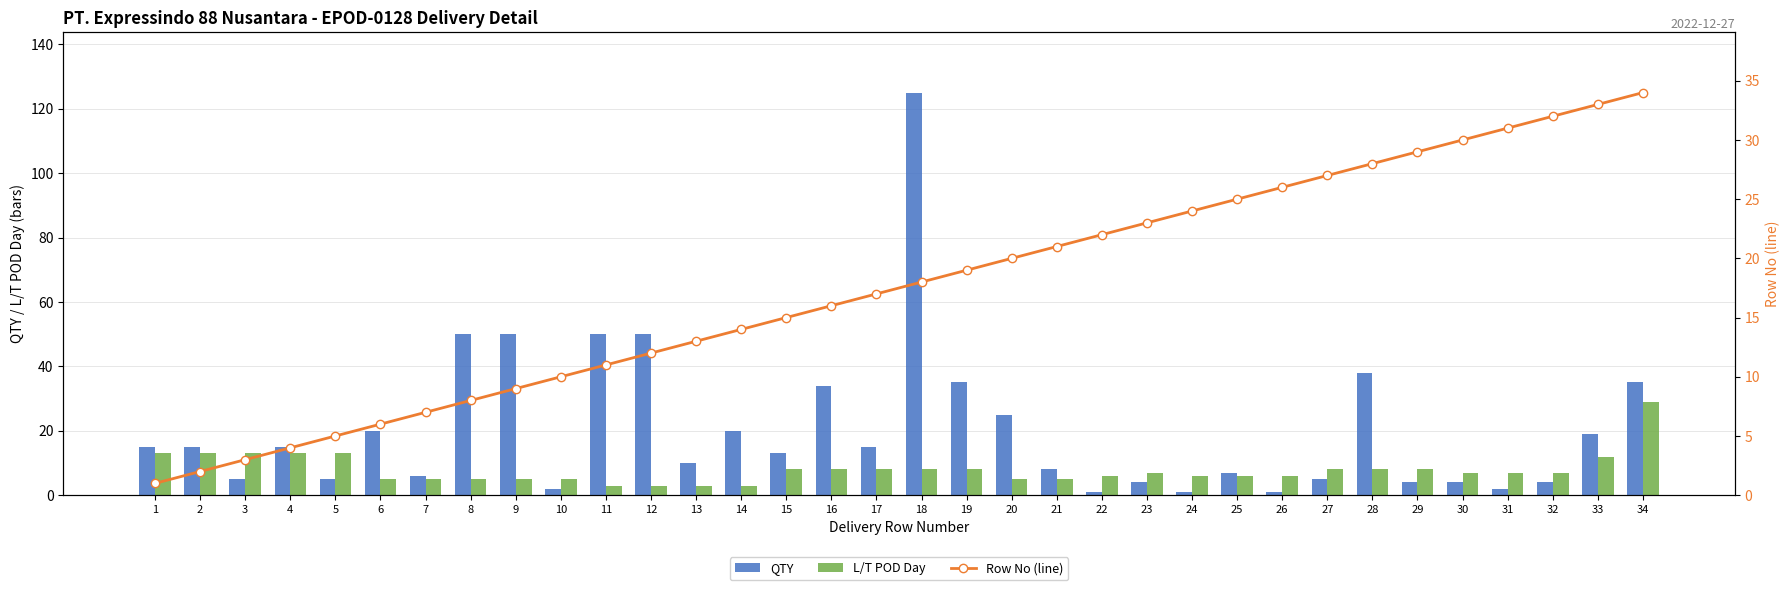

What is the difference between the Row No (line) values at 5 and 11?

6